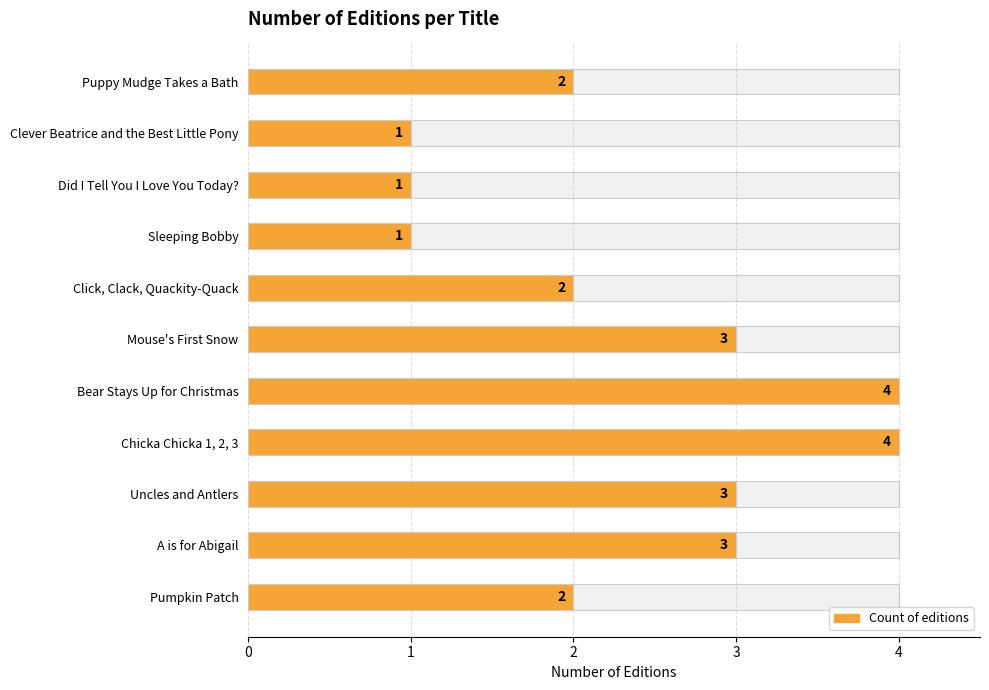

What is the greatest value displayed?

4